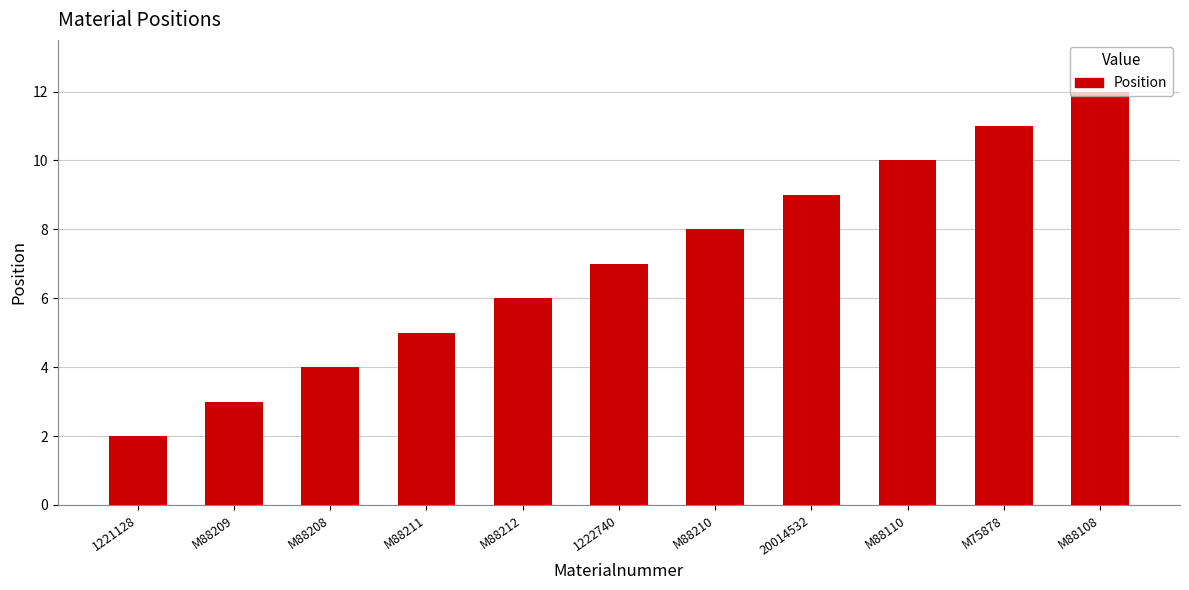

How many data points are less than 7?

5